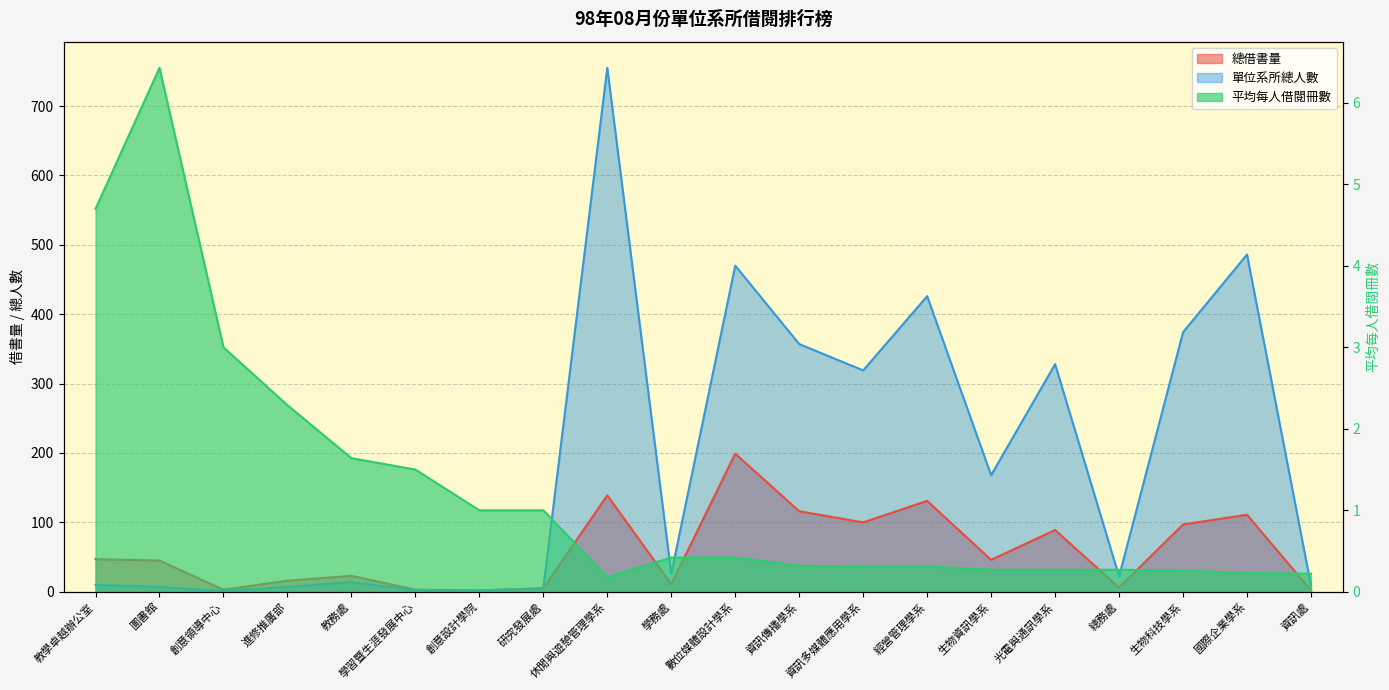

What is the spread (max minus min) of values at 圖書館?

38.6